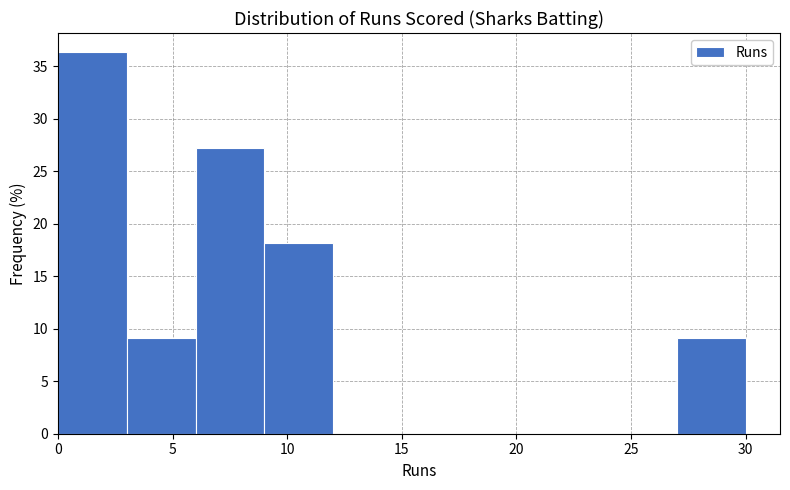

Reading left to right, list every bar in this chart as the range it spans on the x-axis followed by its height. The values are not printed on the chart, so give them approximately, as read against the axis.

0 to 3: 36.5
3 to 6: 9.0
6 to 9: 27.5
9 to 12: 18.0
12 to 15: 0
15 to 18: 0
18 to 21: 0
21 to 24: 0
24 to 27: 0
27 to 30: 9.0